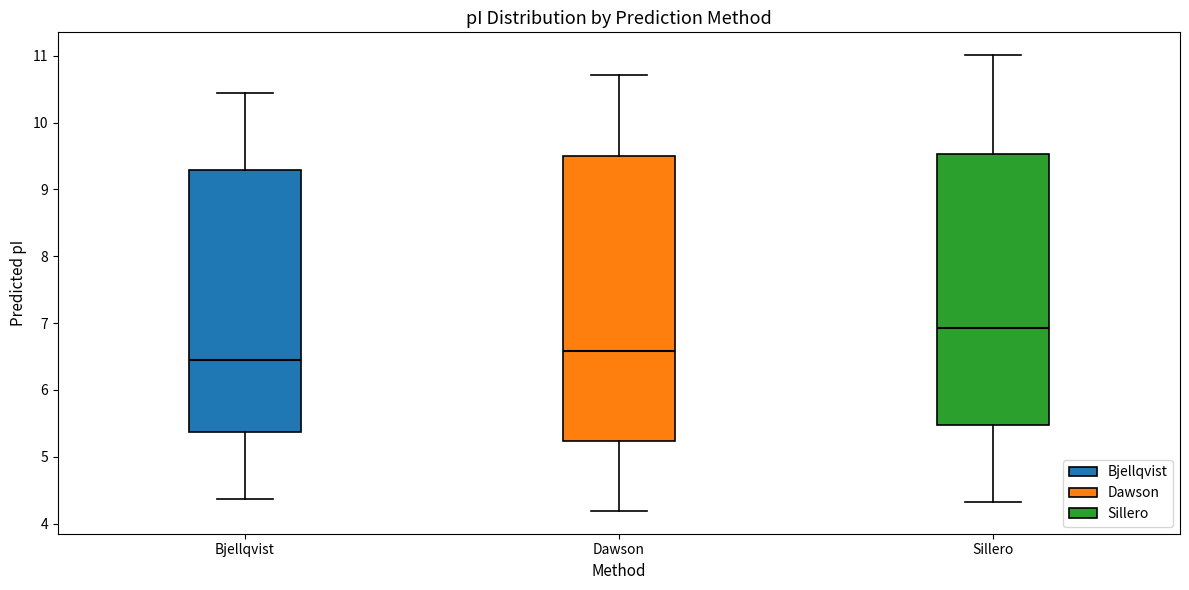

Which box is the tallest, from its lower edge to its upper edge?

Dawson